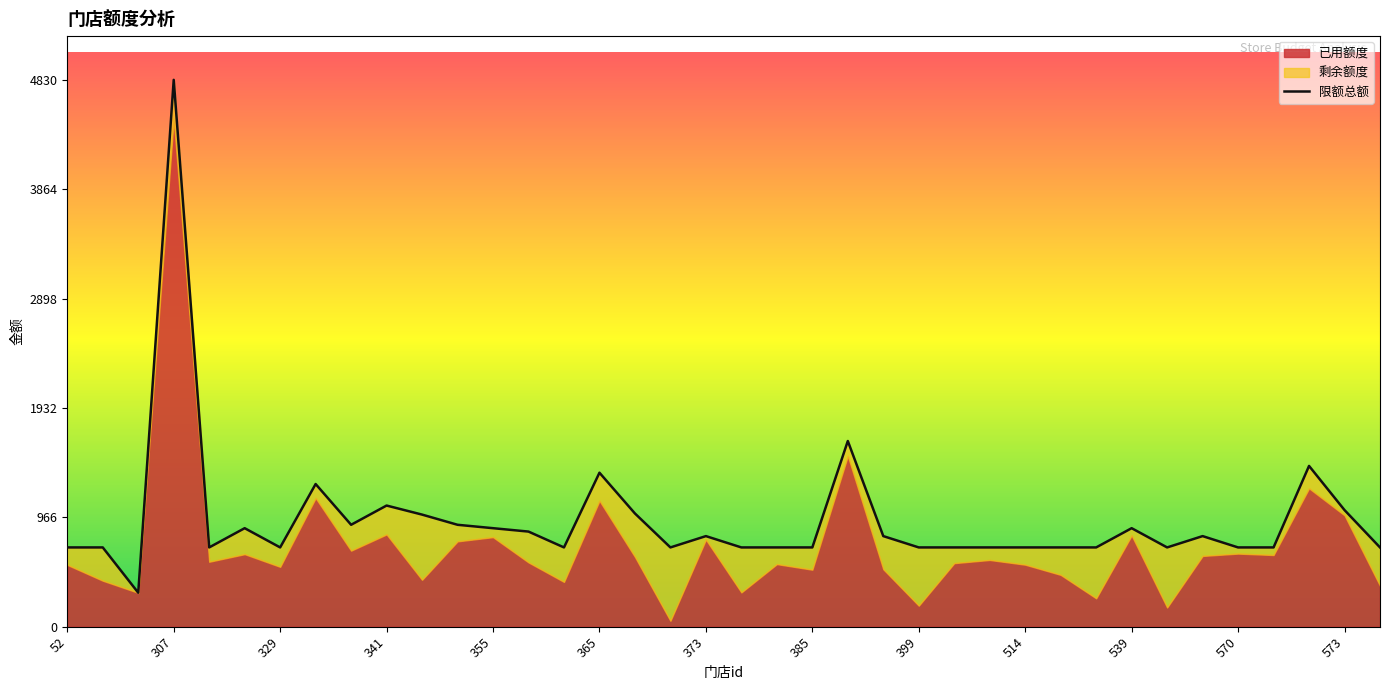

Between 373 and 515, which series saw the biggest shift?

已用额度